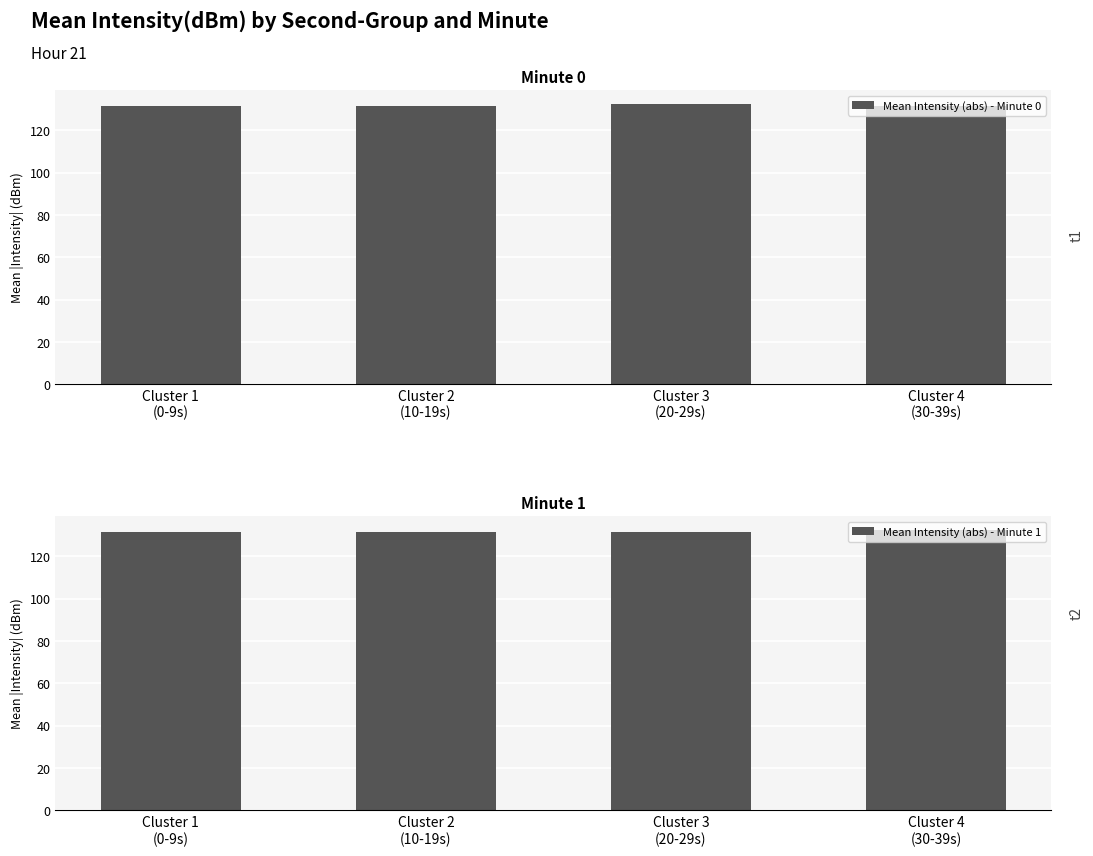

What is the value of the Mean Intensity (abs) - Minute 1 bar at the 4th from the left?

132.3